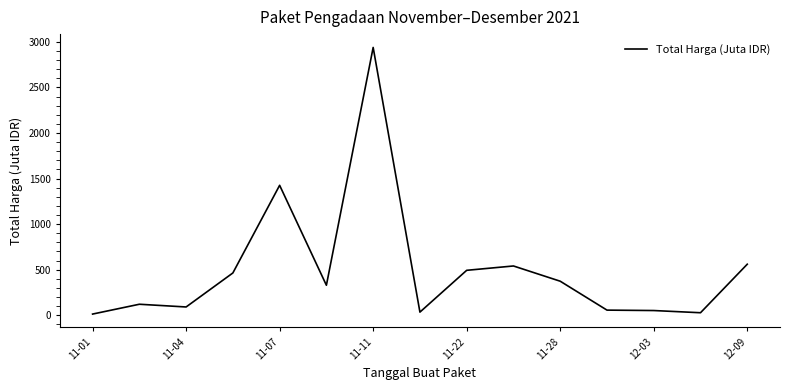

What is the maximum value shown in the chart?

2939.0